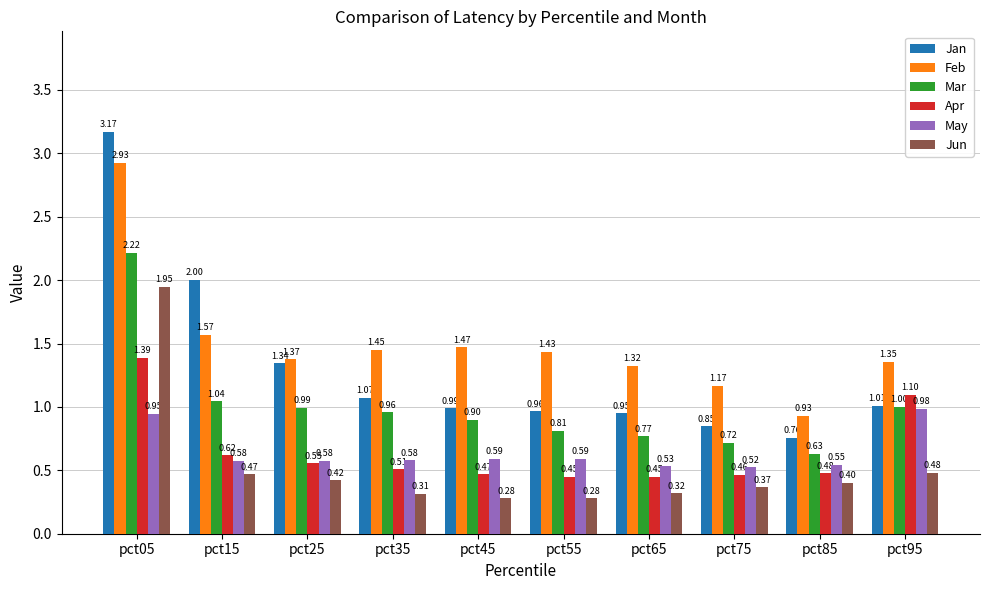

Which series has the largest total across all categories?

Feb